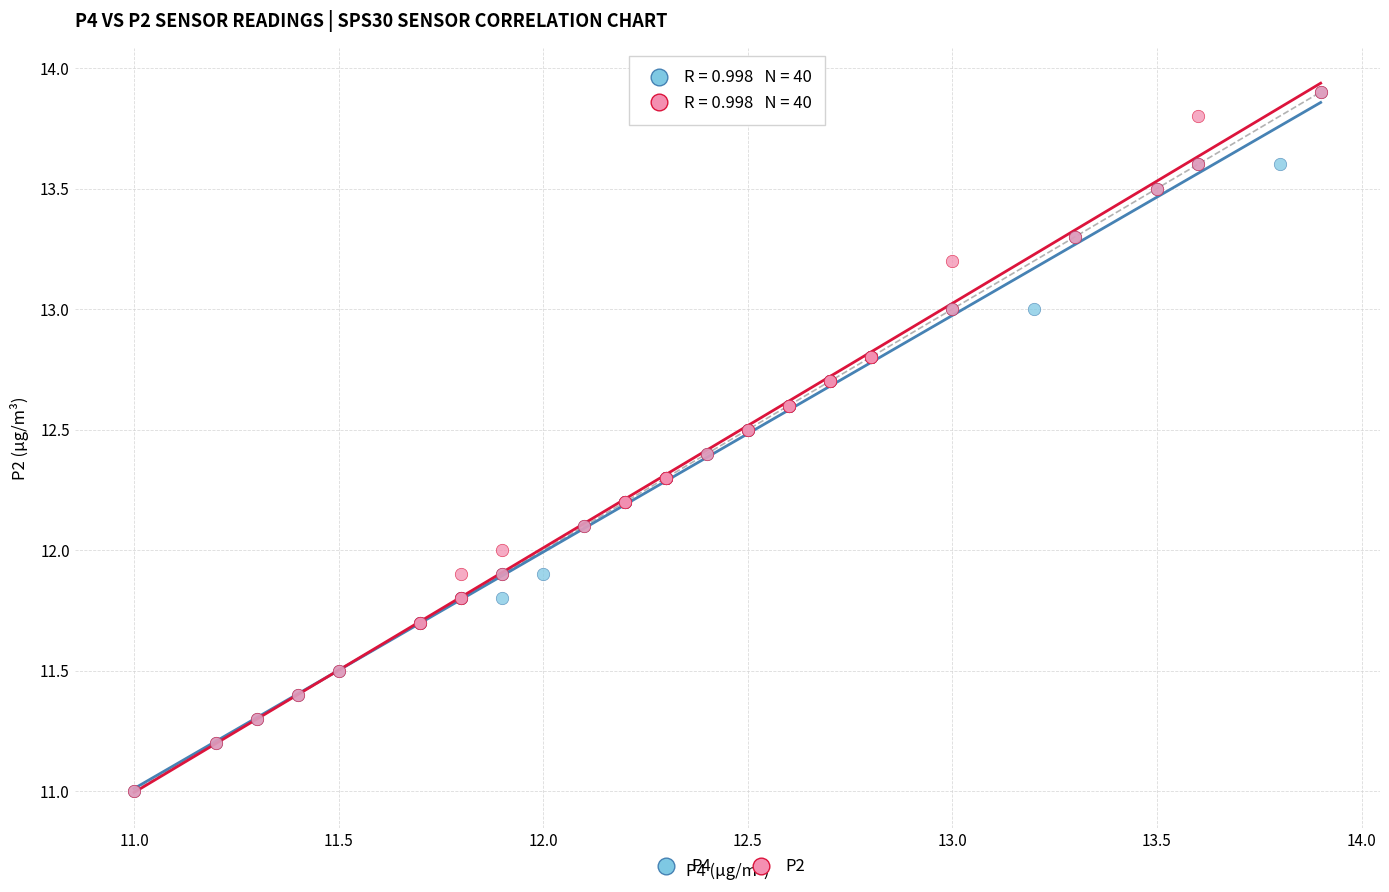

What are all the series names shown in the legend?

P4, P2